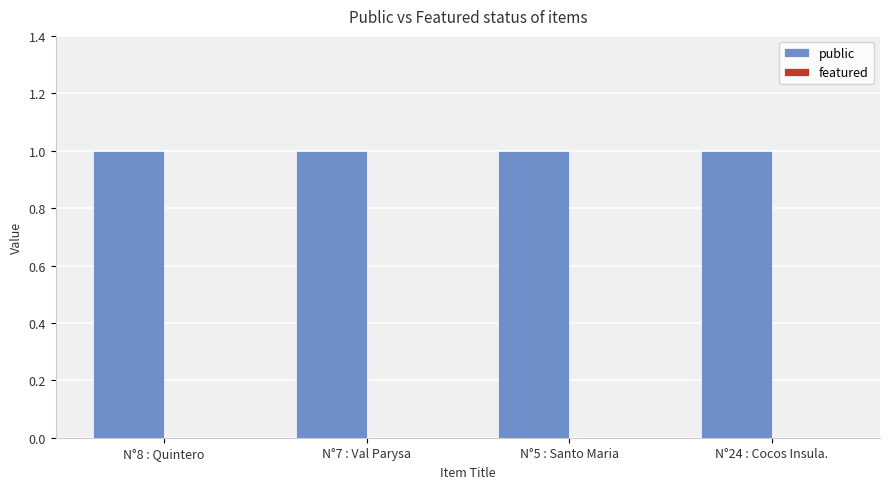

Rank the series at N°24 : Cocos Insula. from highest to lowest value.

public, featured